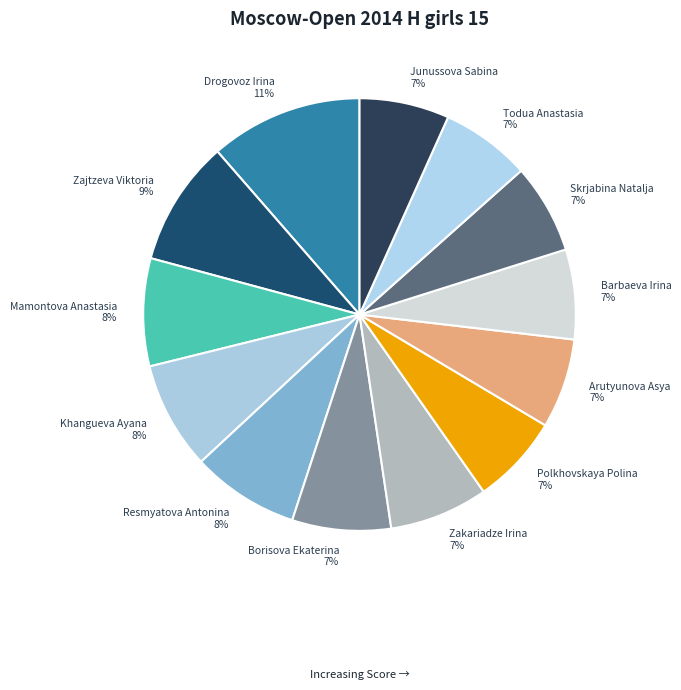

Which has a higher value, Mamontova Anastasia or Polkhovskaya Polina?

Mamontova Anastasia